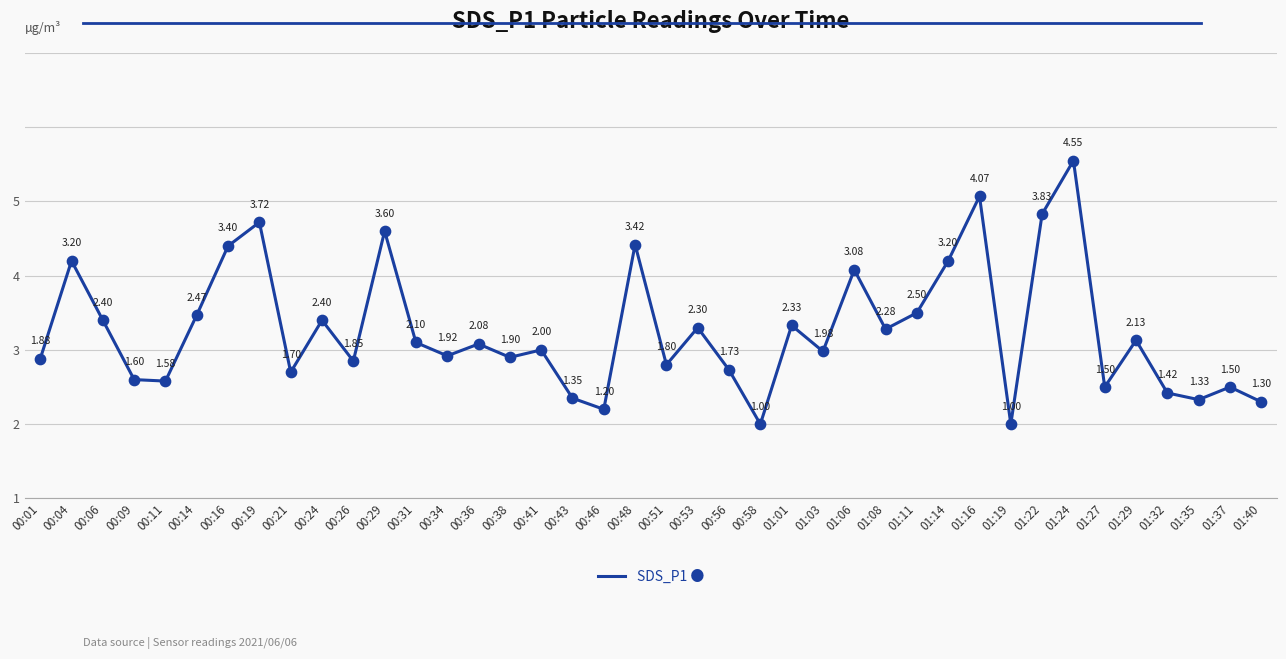

What is the ratio of the value at 01:29 to the value at 01:24?

0.5